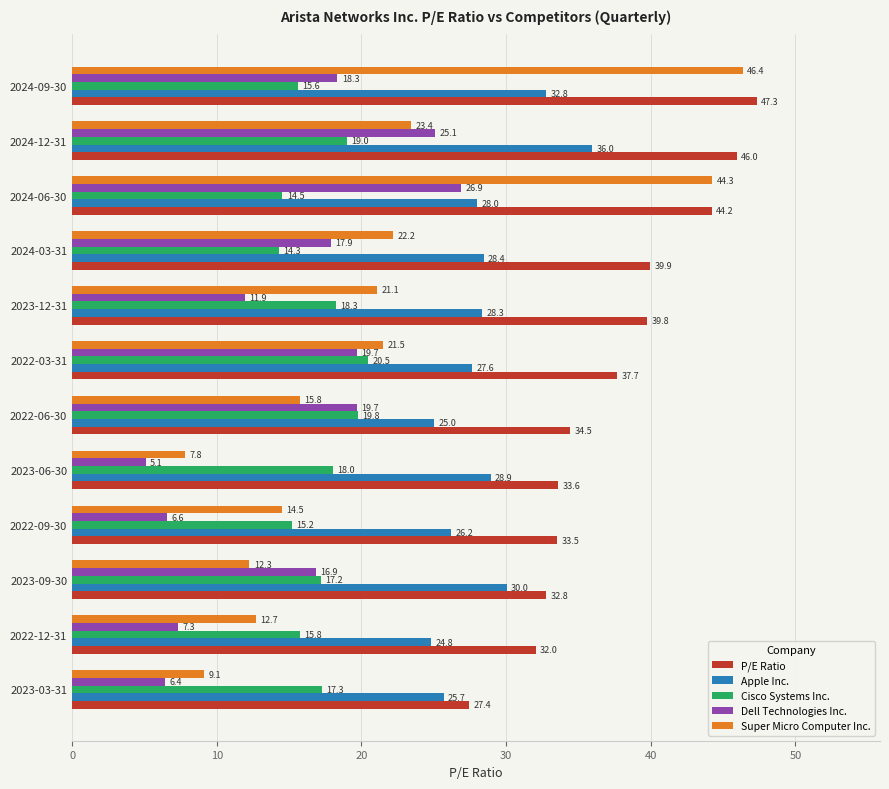

Between 2023-03-31 and 2022-03-31, which series saw the biggest shift?

Dell Technologies Inc.